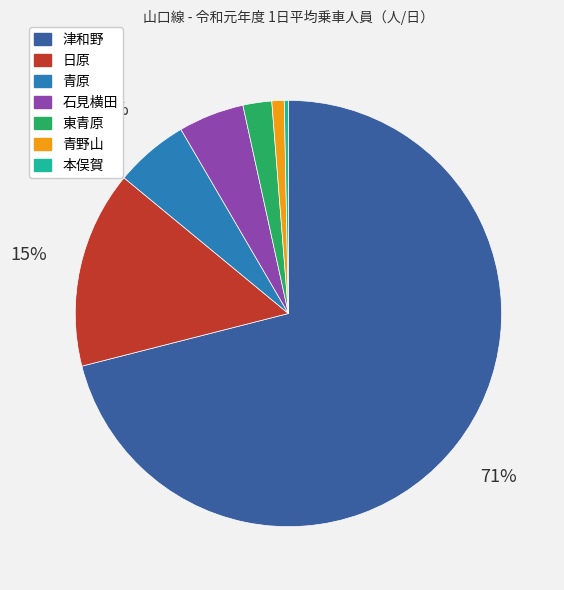

Approximately how many times larger is the value at 石見横田 compared to 津和野?

0.1